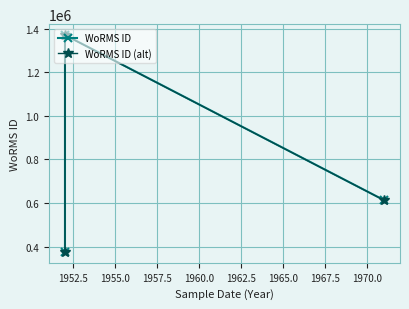

Which label corresponds to the largest value in the chart?

1952.5